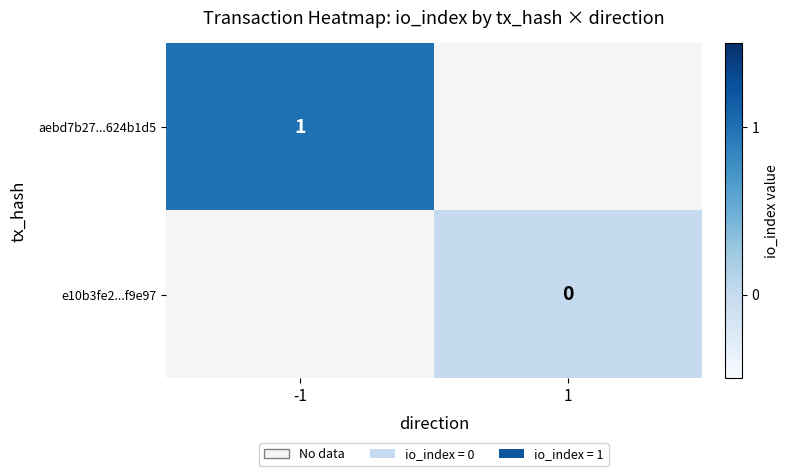

Count the number of data series in this chart.

2